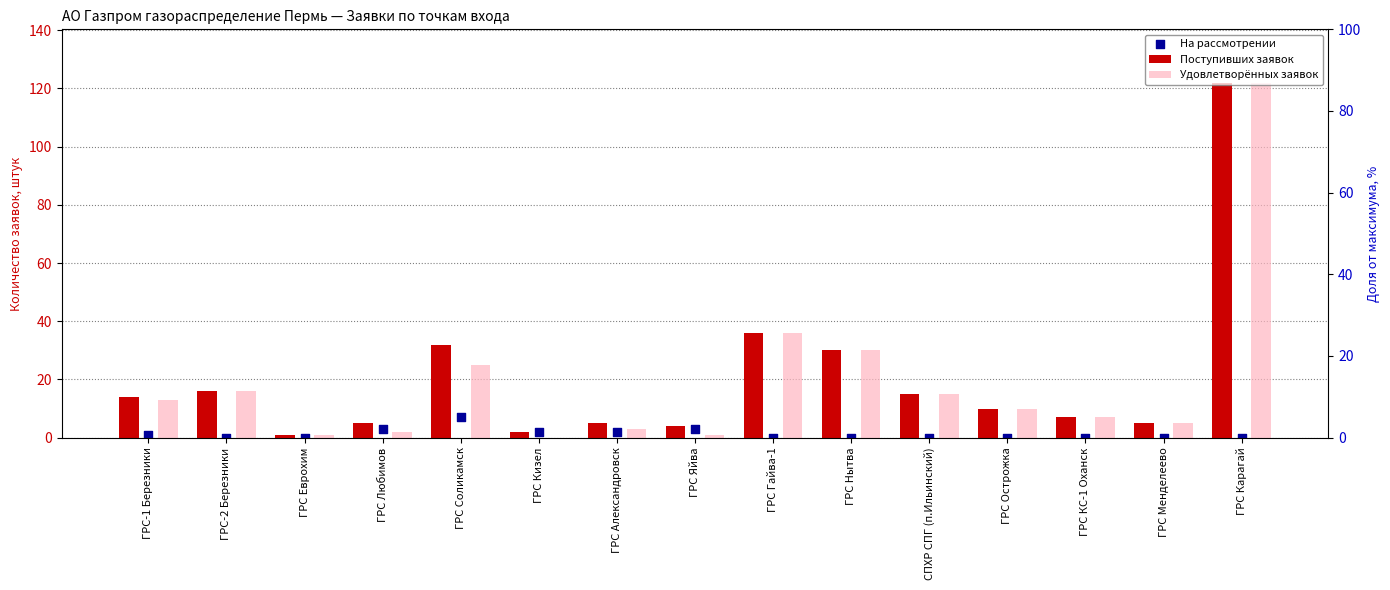

Which series reaches the minimum Y coordinate?

Удовлетворённых заявок